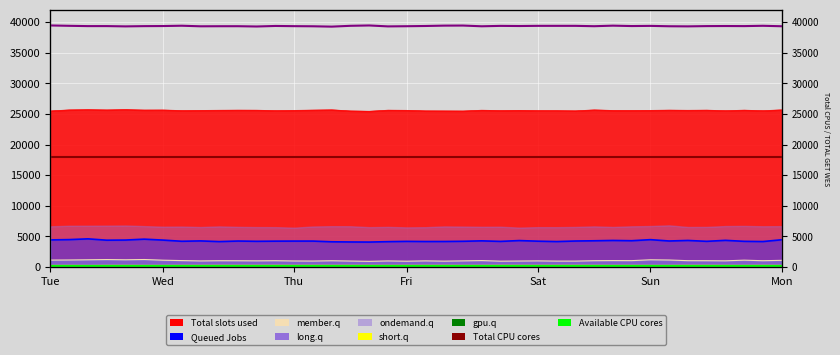

At which category is the sum across all series the highest?

Tue